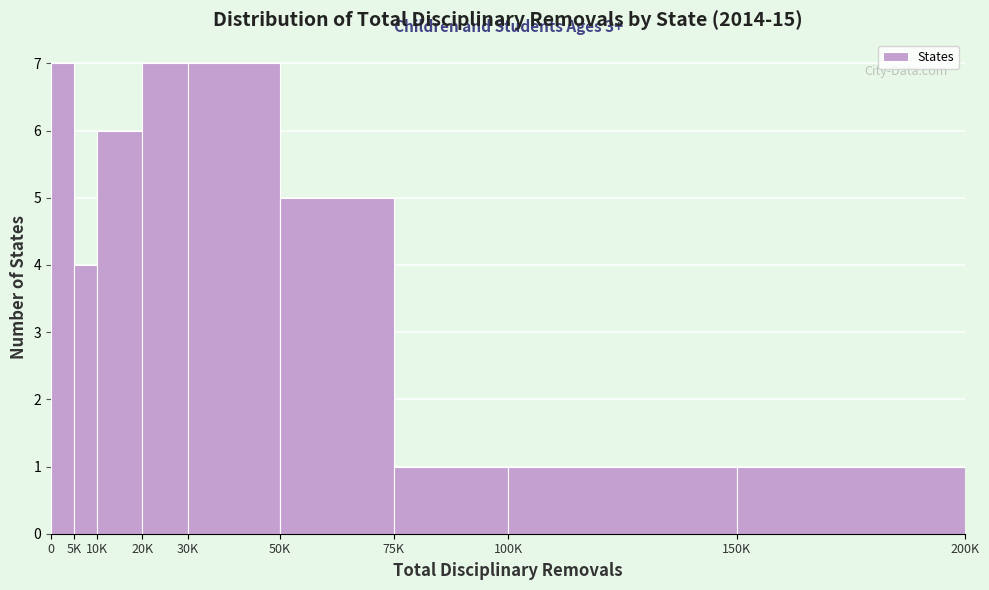

Reading left to right, list all the values displayed in this chart.

0=7	5K=4	10K=6	20K=7	30K=7	50K=5	75K=1	100K=1	150K=1